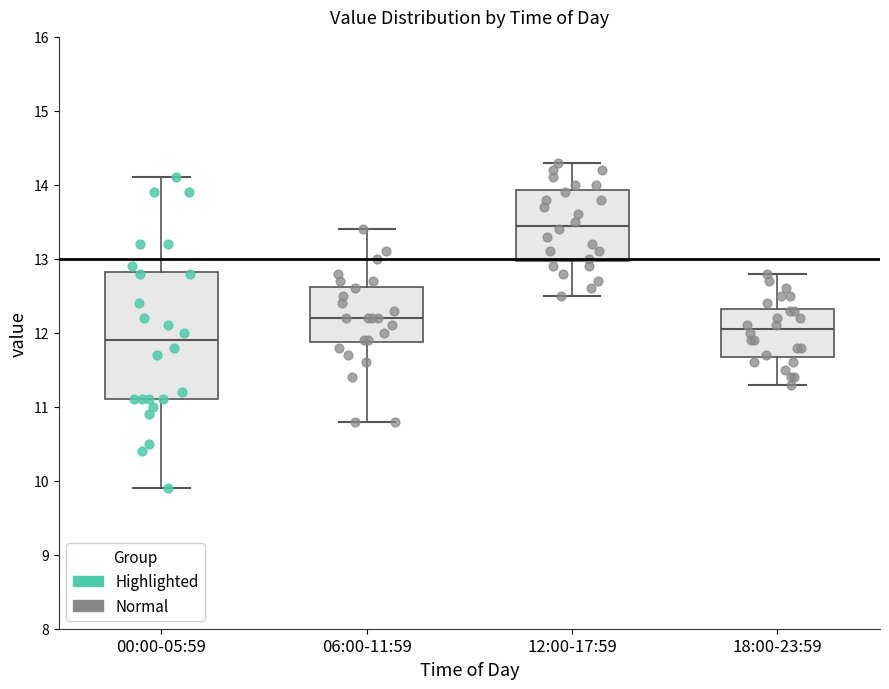

Where is the lower edge of the box for 12:00-17:59 on the y-axis? The values are not printed on the chart, so give them approximately, as read against the axis.

13.0